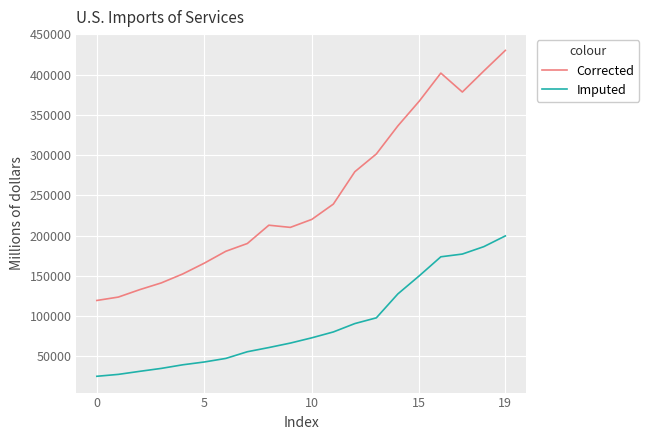

Rank the series by their maximum value, from lowest to highest.

Imputed, Corrected